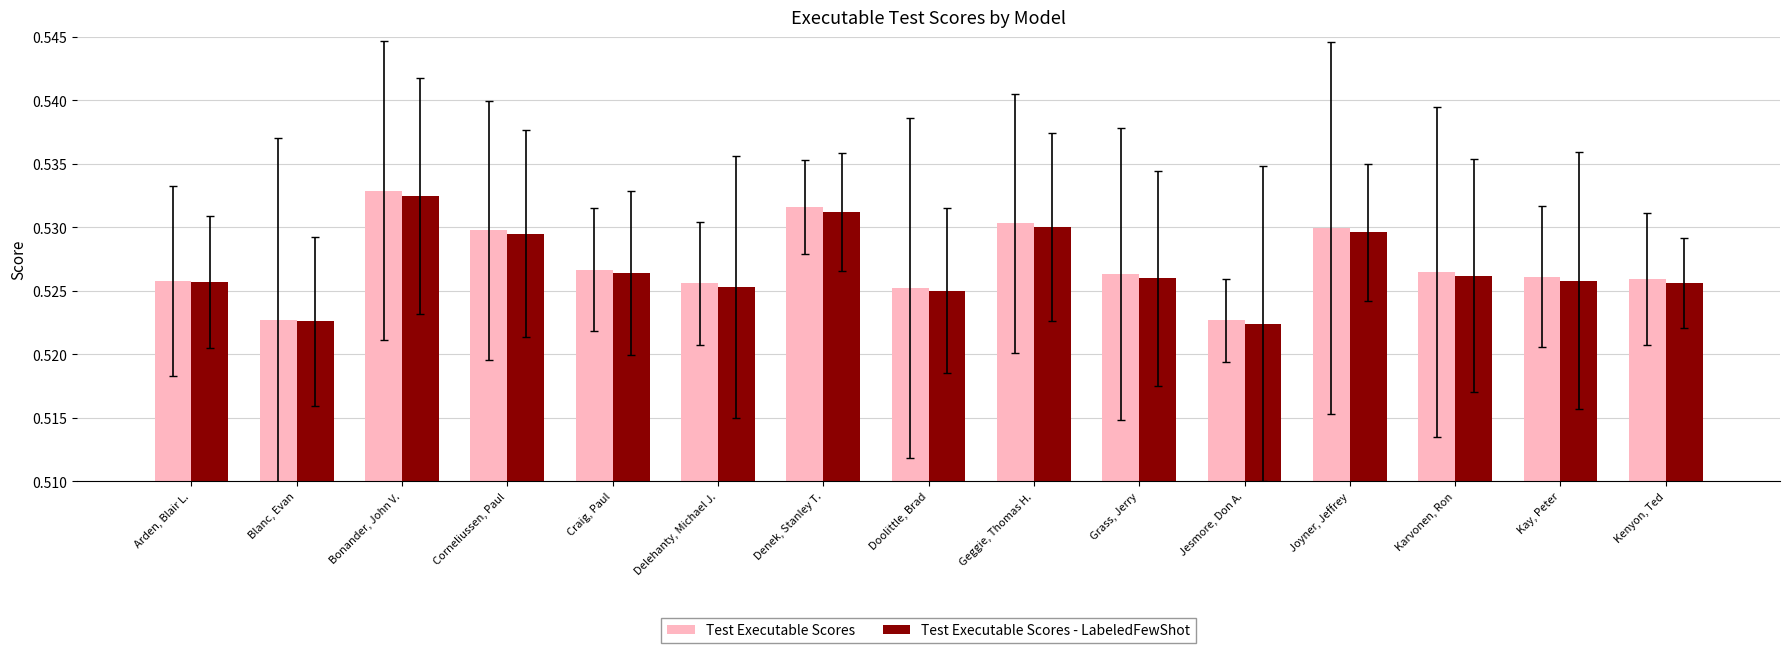

The value of Test Executable Scores at Joyner, Jeffrey is 0.2. True or false?

False